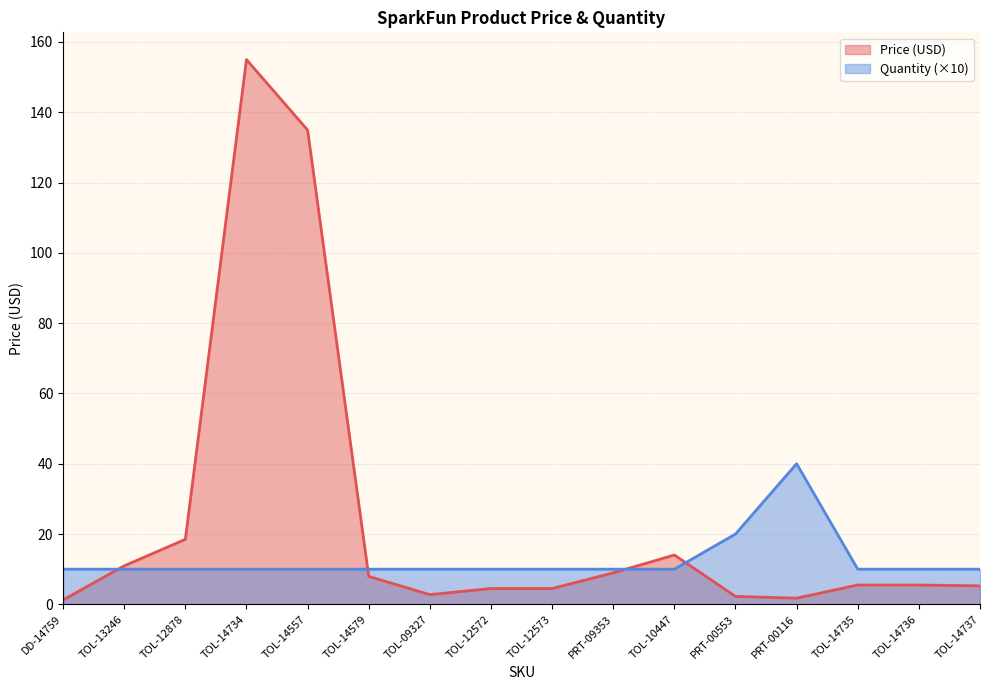

True or false: Quantity has more than 2 interior local peaks.

False